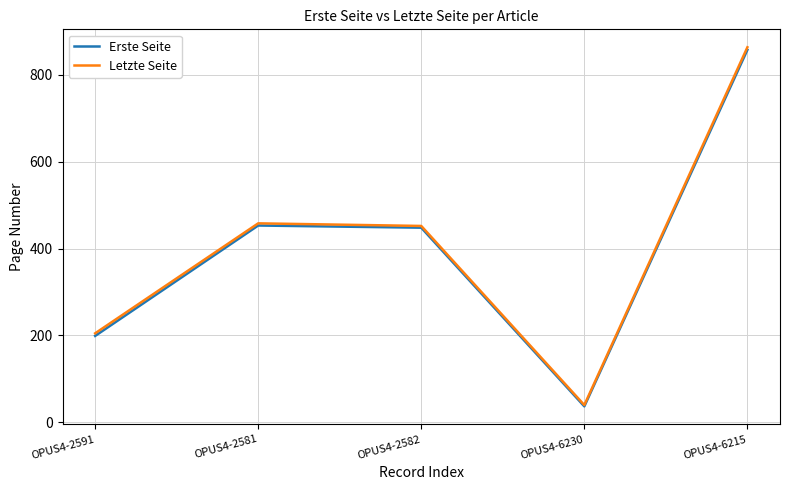

Which series changed the most between OPUS4-6230 and OPUS4-6215?

Letzte Seite